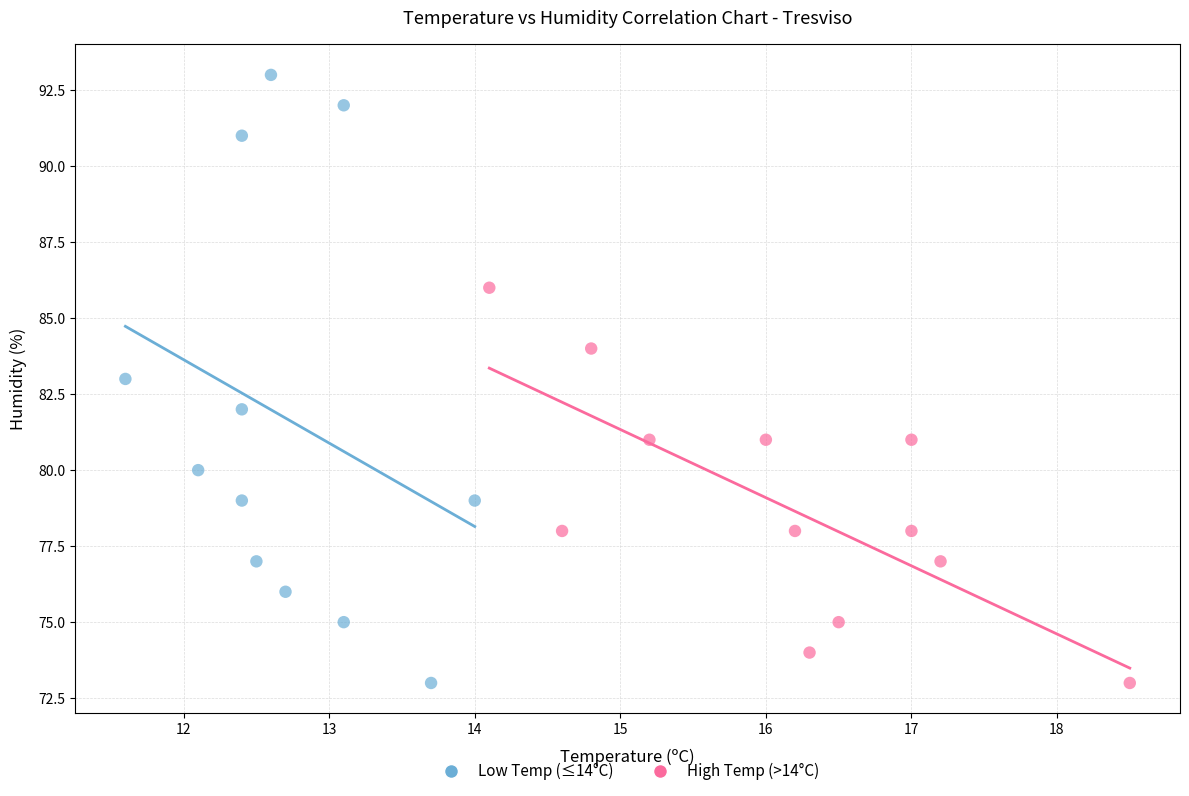

Which series has the widest spread of Y values?

Low Temp (≤14°C)